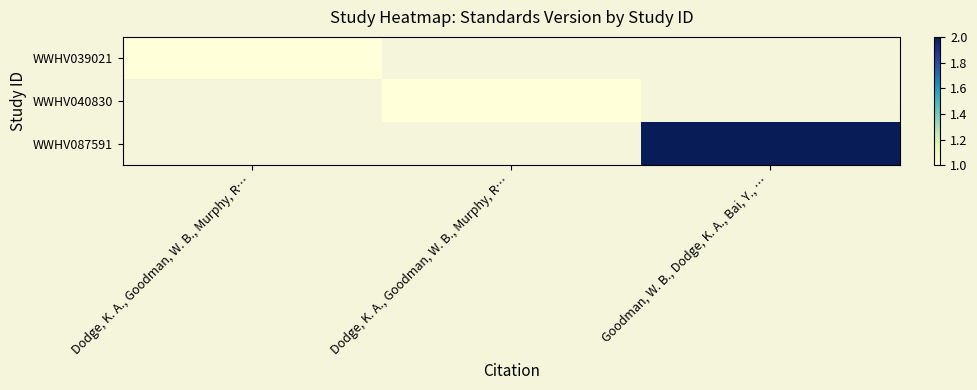

Which series has the largest range (max minus min)?

WWHV087591